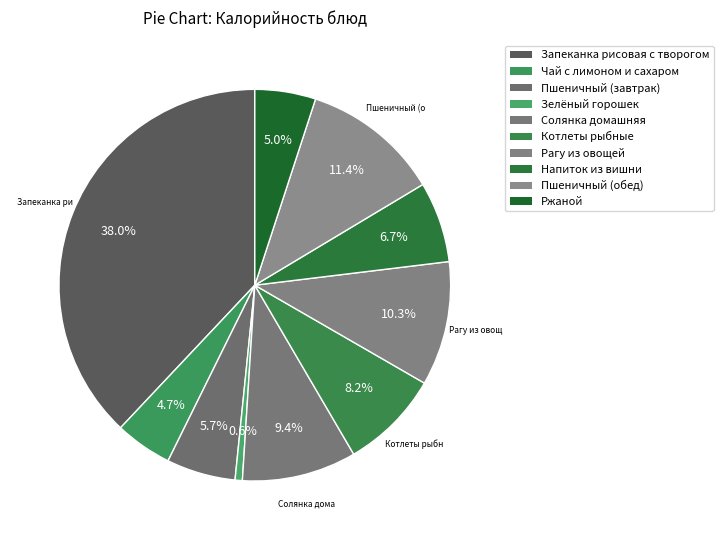

How much of the chart is everything except Напиток из вишни?

93.3%